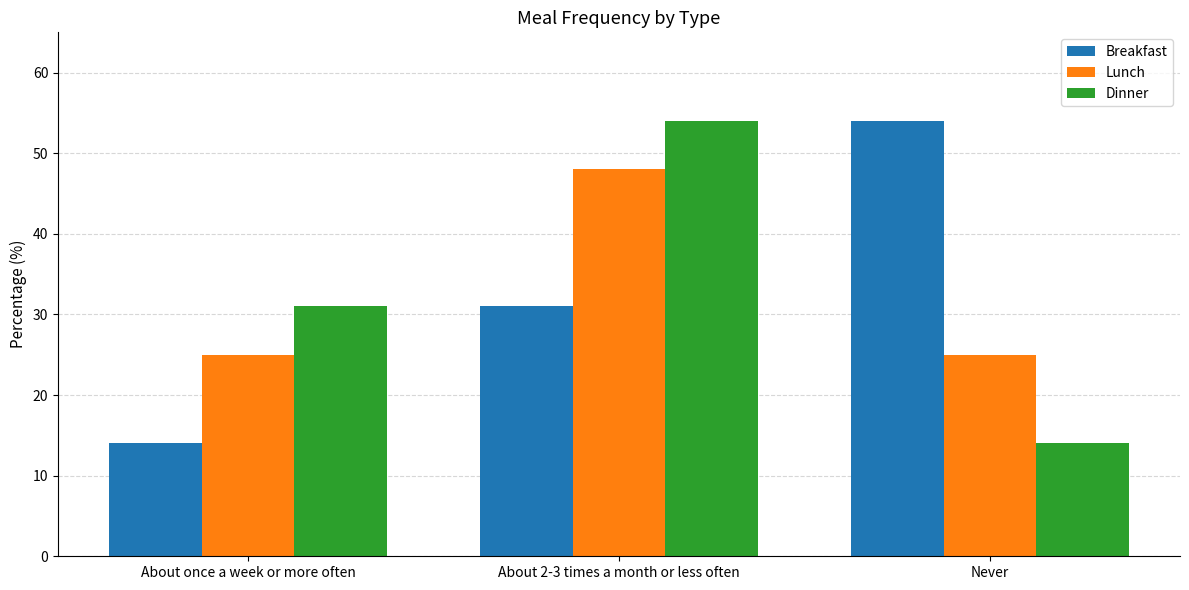

Reading left to right, transcribe all the data shown in this chart.

Breakfast: About once a week or more often=14	About 2-3 times a month or less often=31	Never=54
Lunch: About once a week or more often=25	About 2-3 times a month or less often=48	Never=25
Dinner: About once a week or more often=31	About 2-3 times a month or less often=54	Never=14